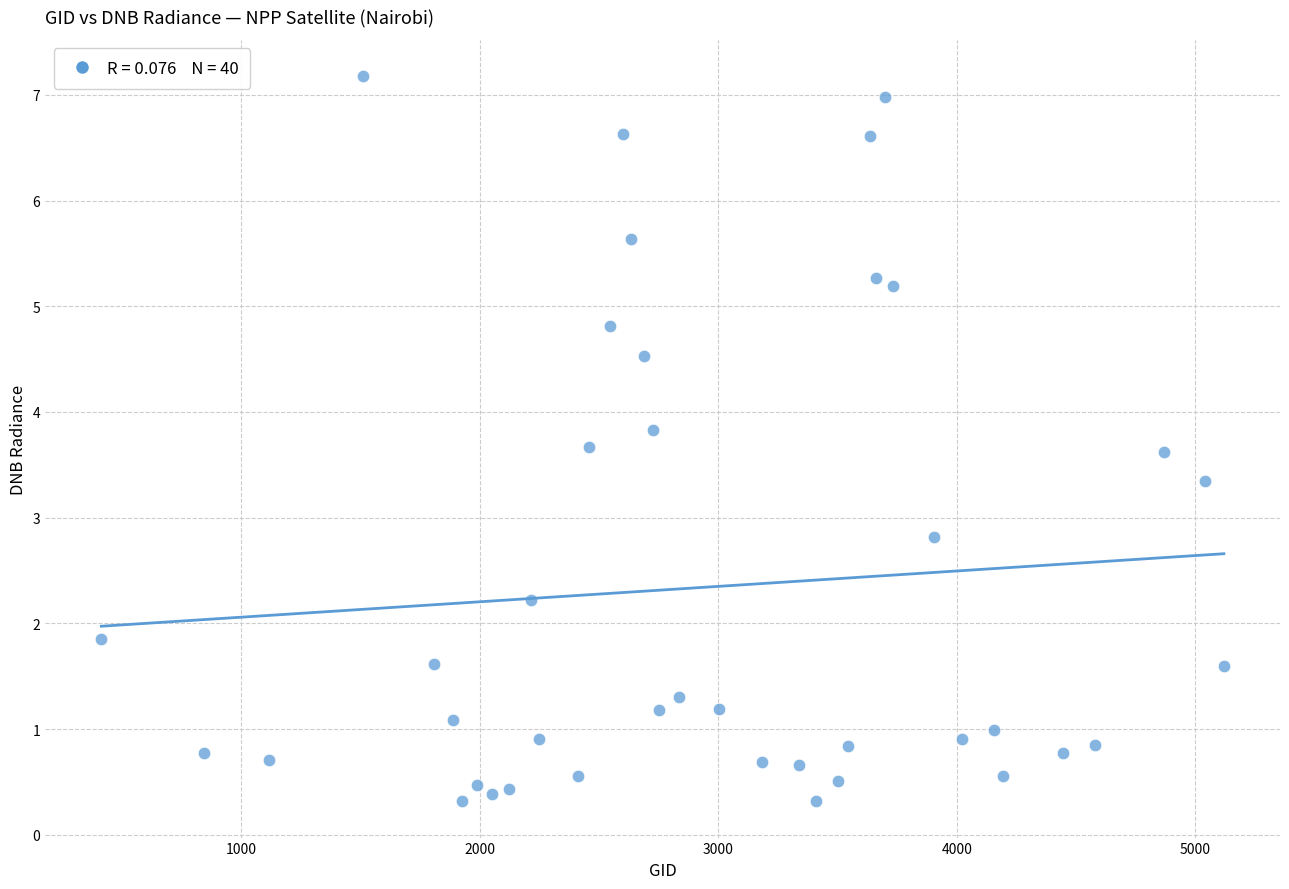

What Y value in the scatter plot is closest to 3?

2.8